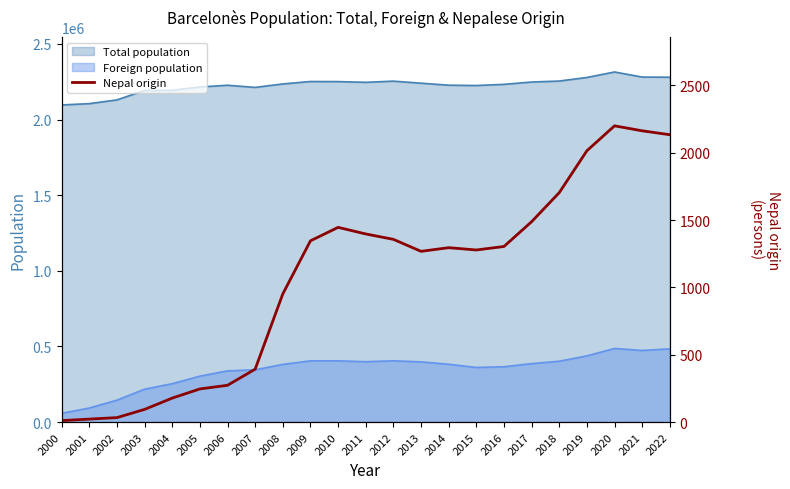

Rank the categories by value from lowest to highest.

2000, 2001, 2002, 2003, 2004, 2005, 2006, 2007, 2008, 2013, 2015, 2014, 2016, 2009, 2012, 2011, 2010, 2017, 2018, 2019, 2022, 2021, 2020